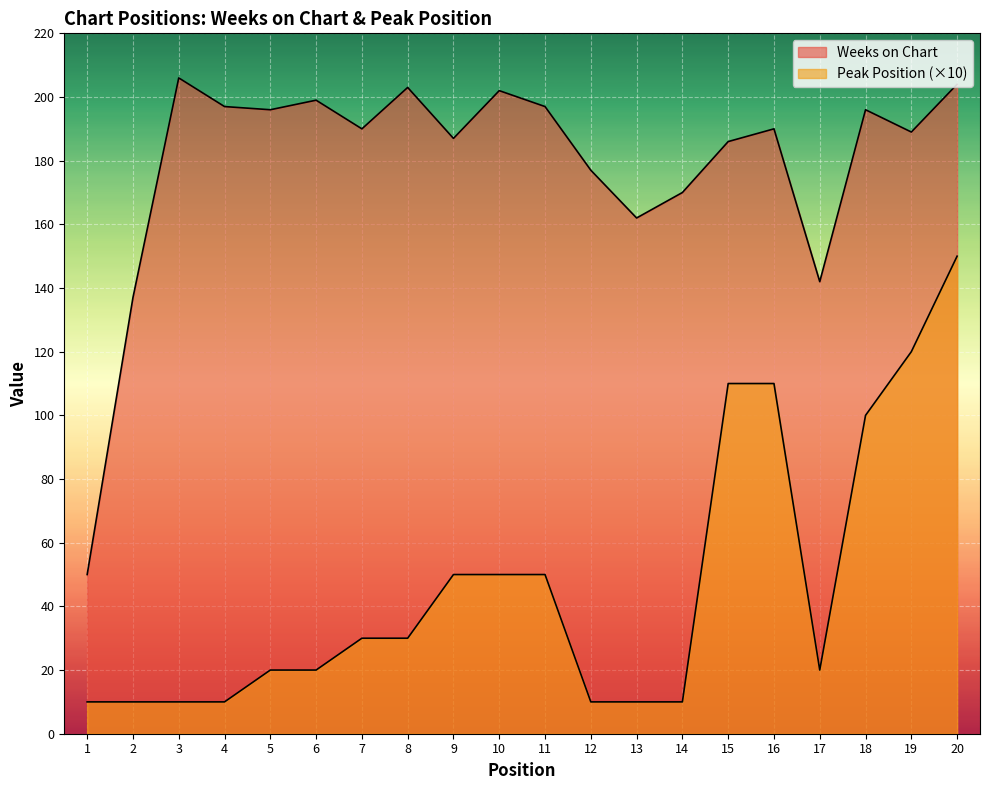

True or false: Weeks on Chart and Peak Position cross at least once.

False